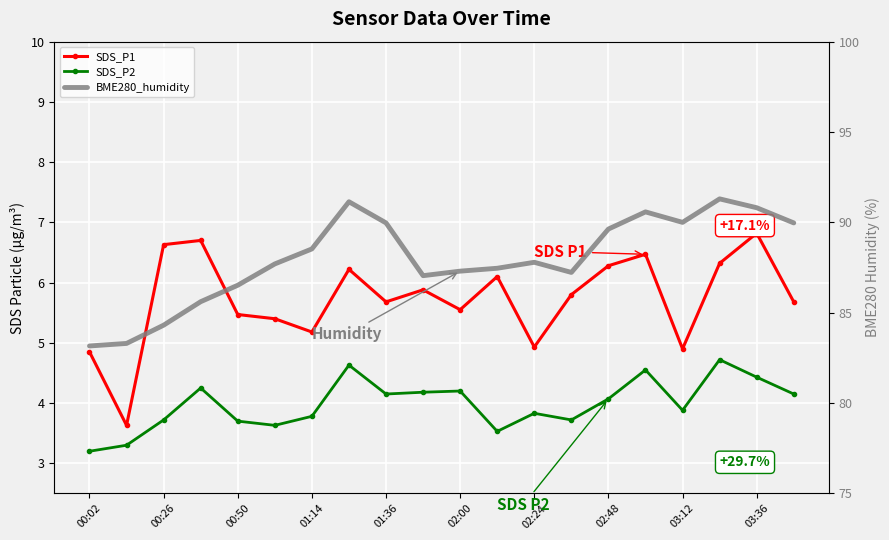

What position from the left is 00:26?

3